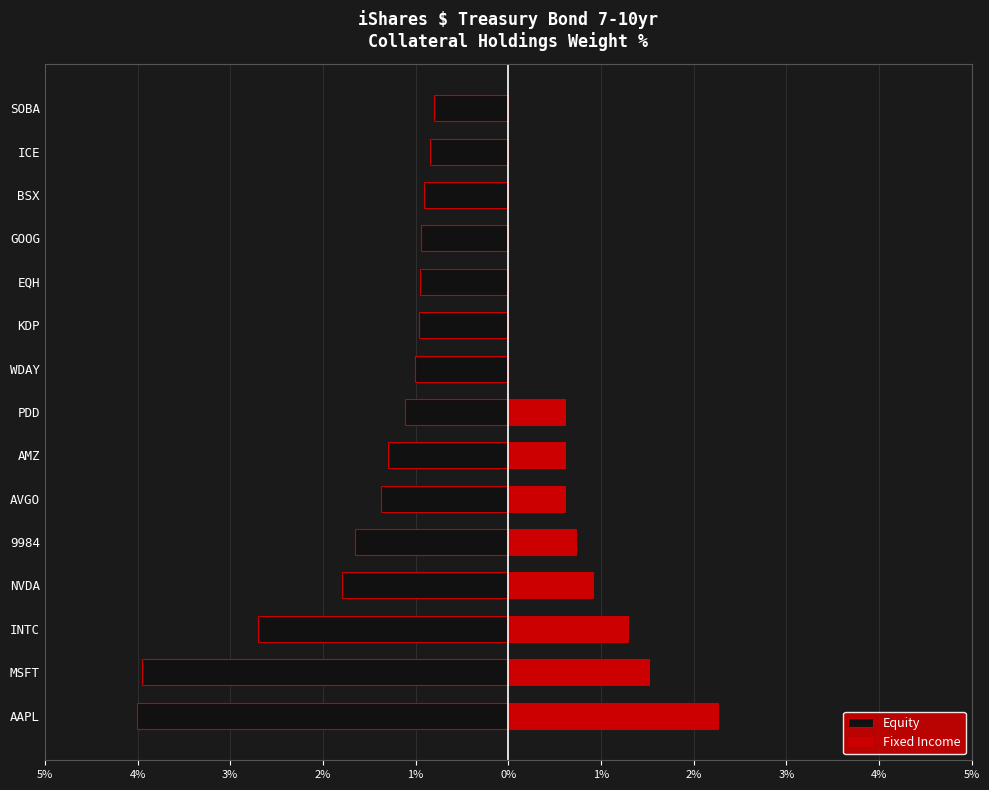

The value of Fixed Income at MSFT is 1.5. True or false?

True